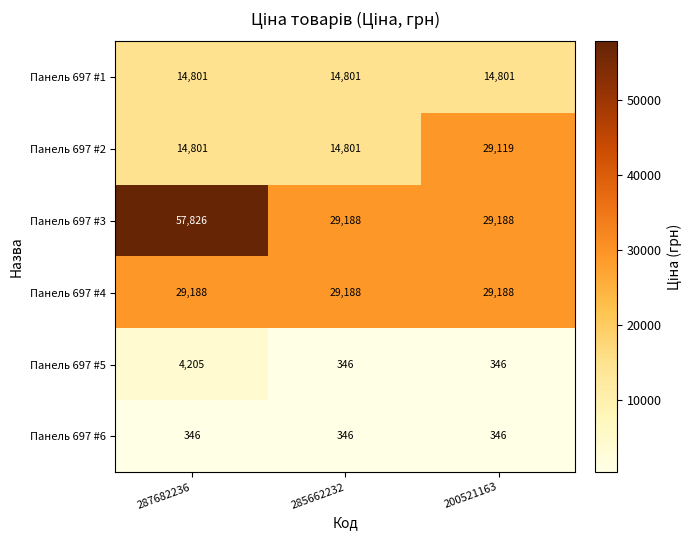

How many distinct data groups are displayed?

6